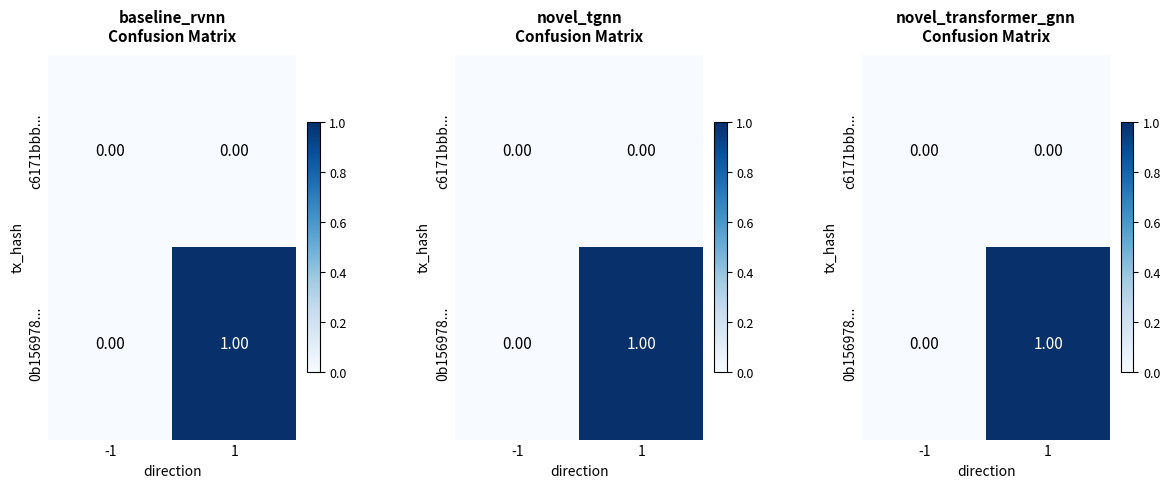

At which category does the chart reach its peak across all series?

1